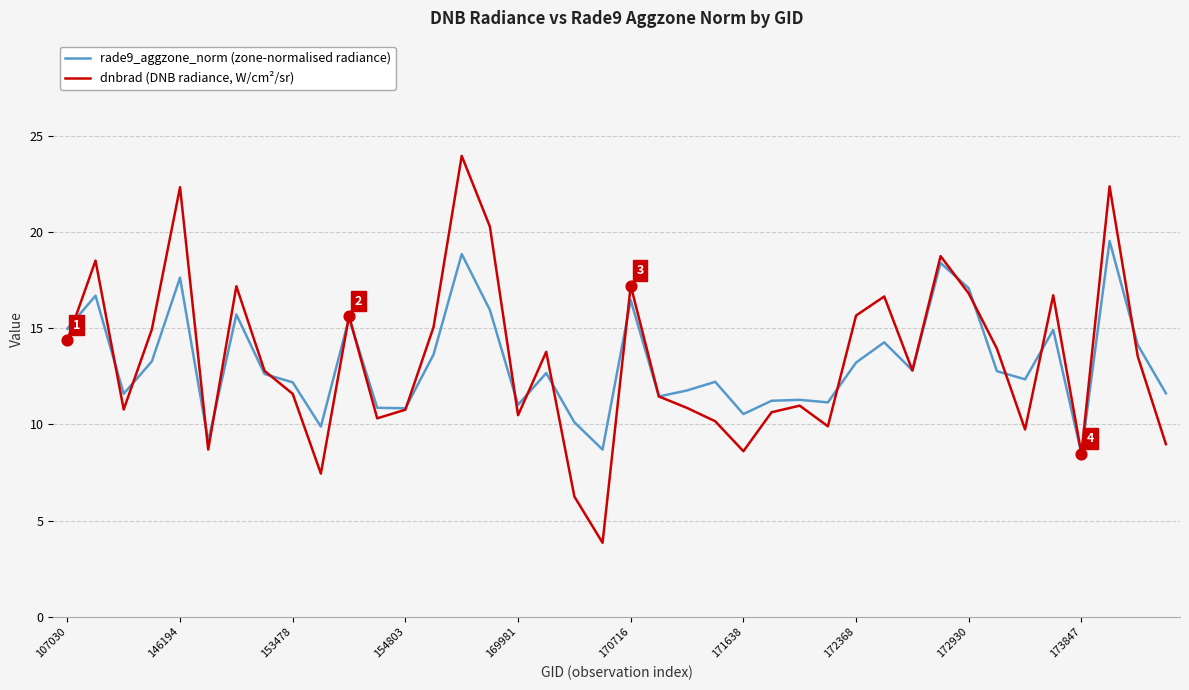

At how many categories does at least one series exceed 12?

24